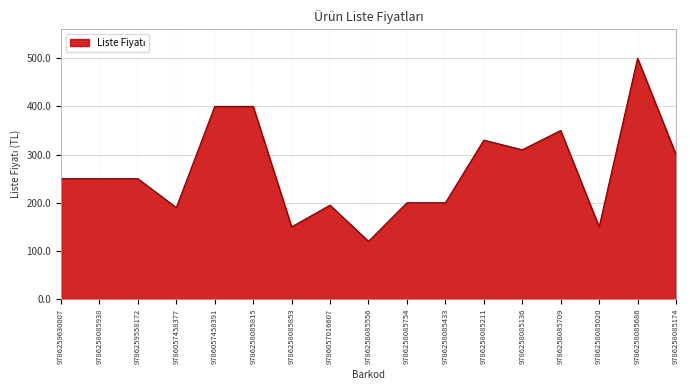

The chart shows a value of 417 at 9786259558172. True or false?

False